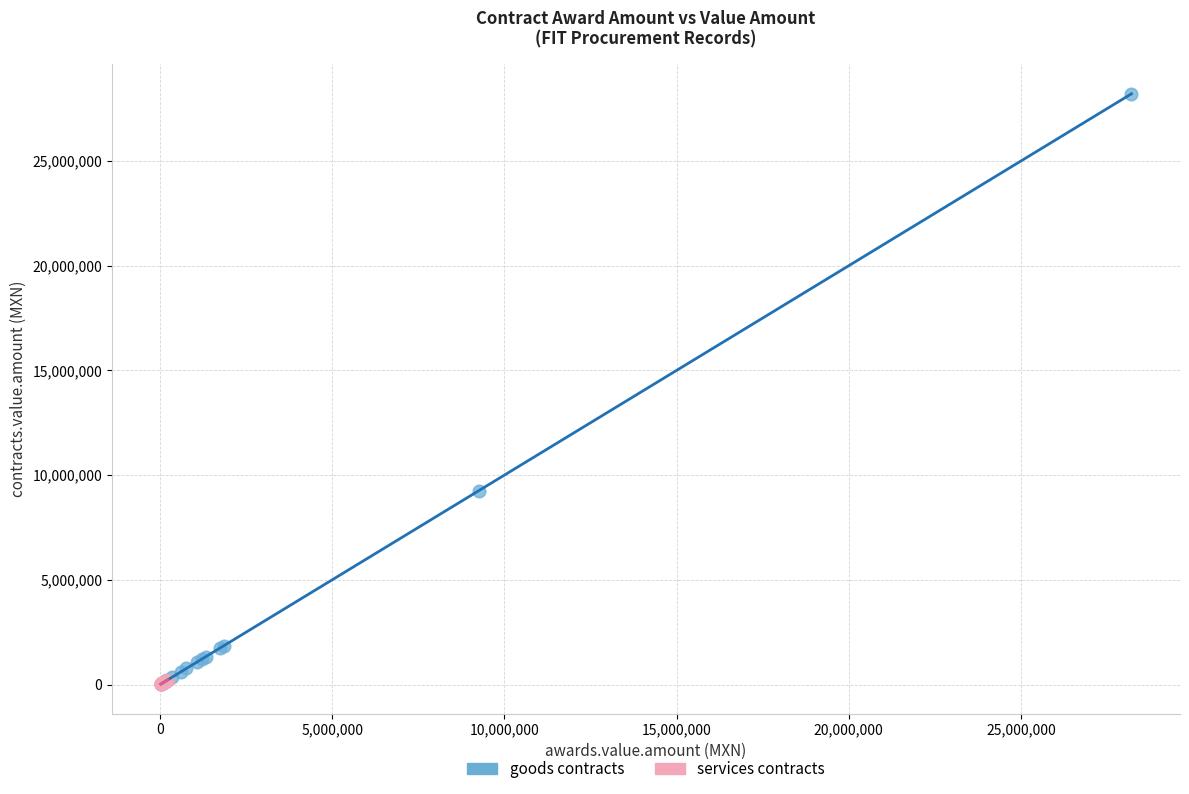

Which series reaches the maximum Y coordinate?

goods contracts